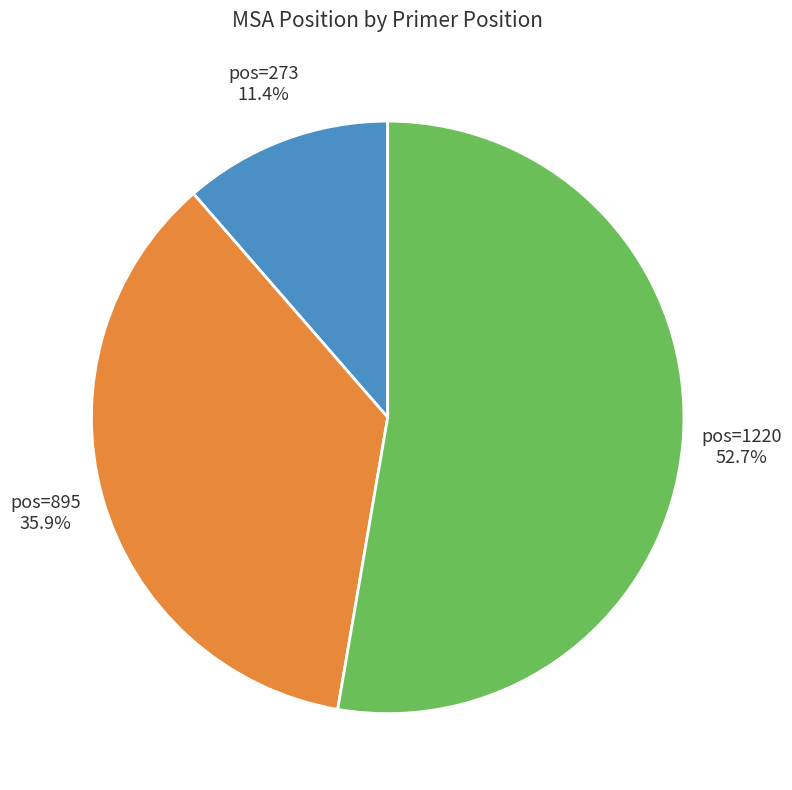

Count the number of slices in the pie.

3